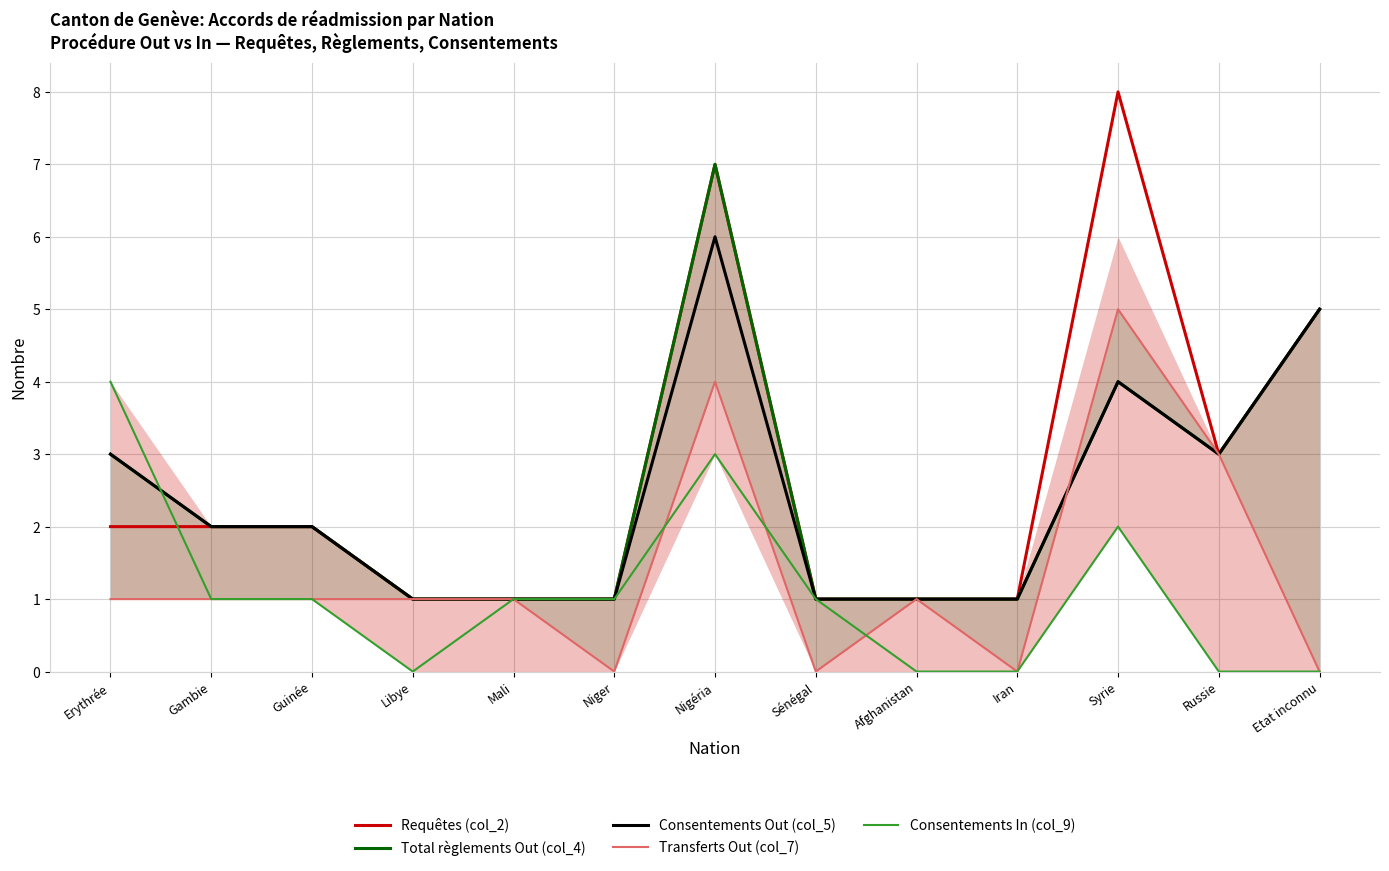

What is the value of the Total règlements Out (col_4) point at the 2nd from the left?

2